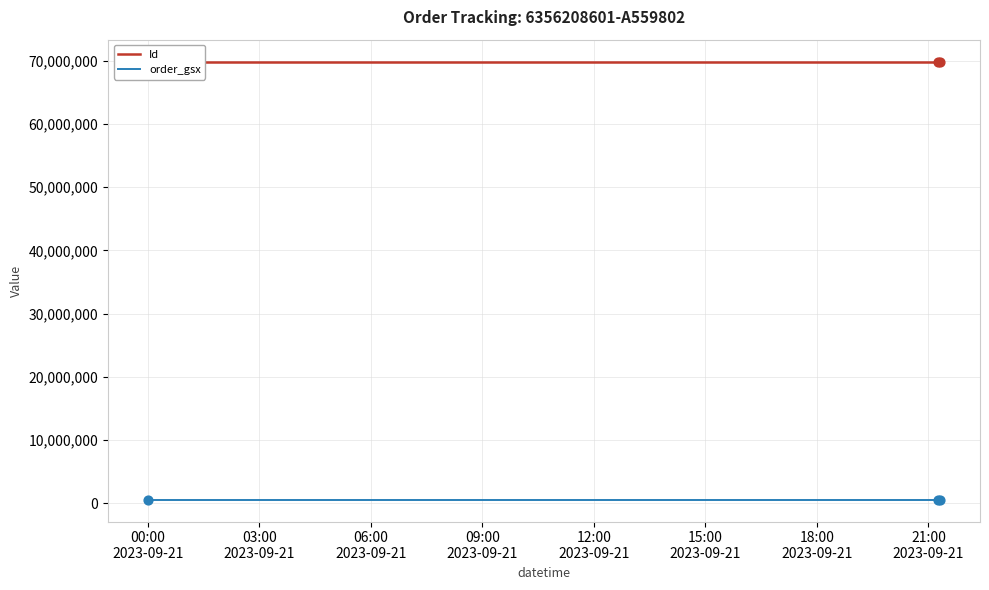

What are all the series names shown in the legend?

Id, order_gsx